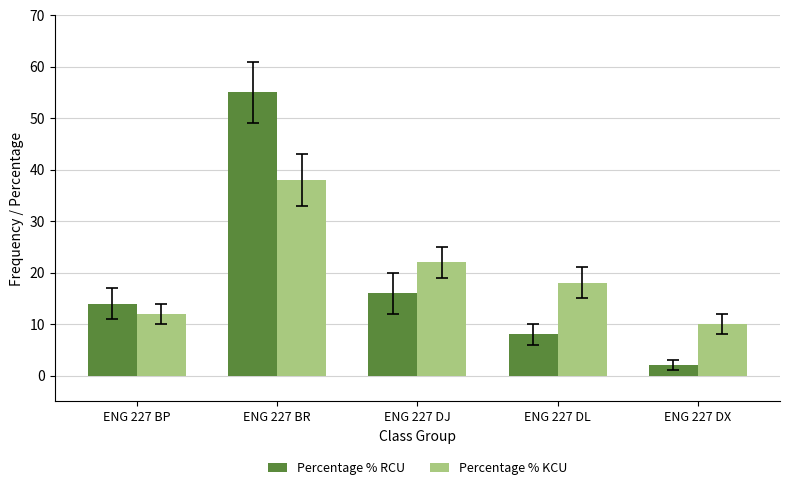

What is the maximum value for Percentage % KCU?

38